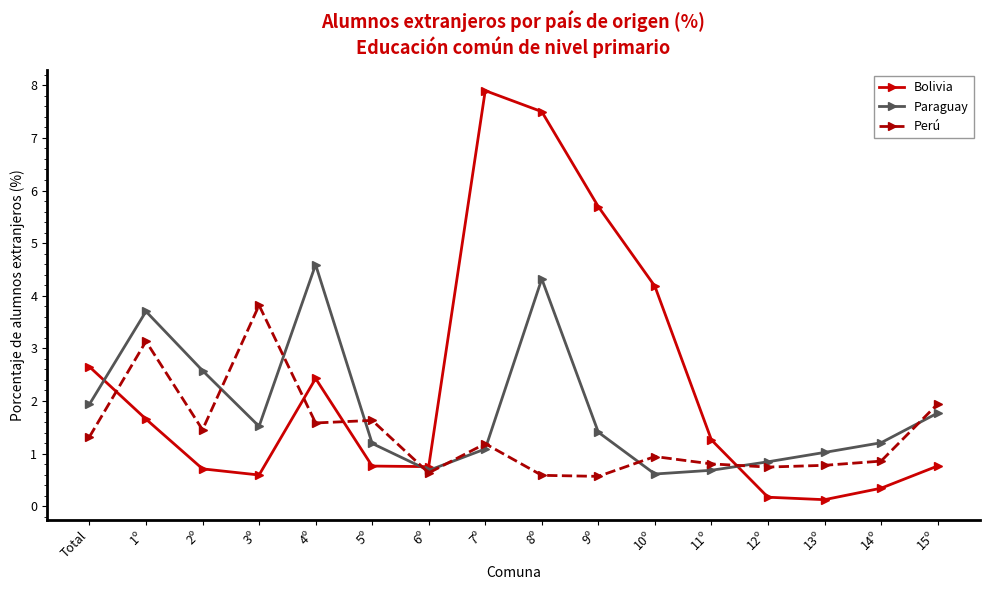

How many data points in Perú are less than 1?

8